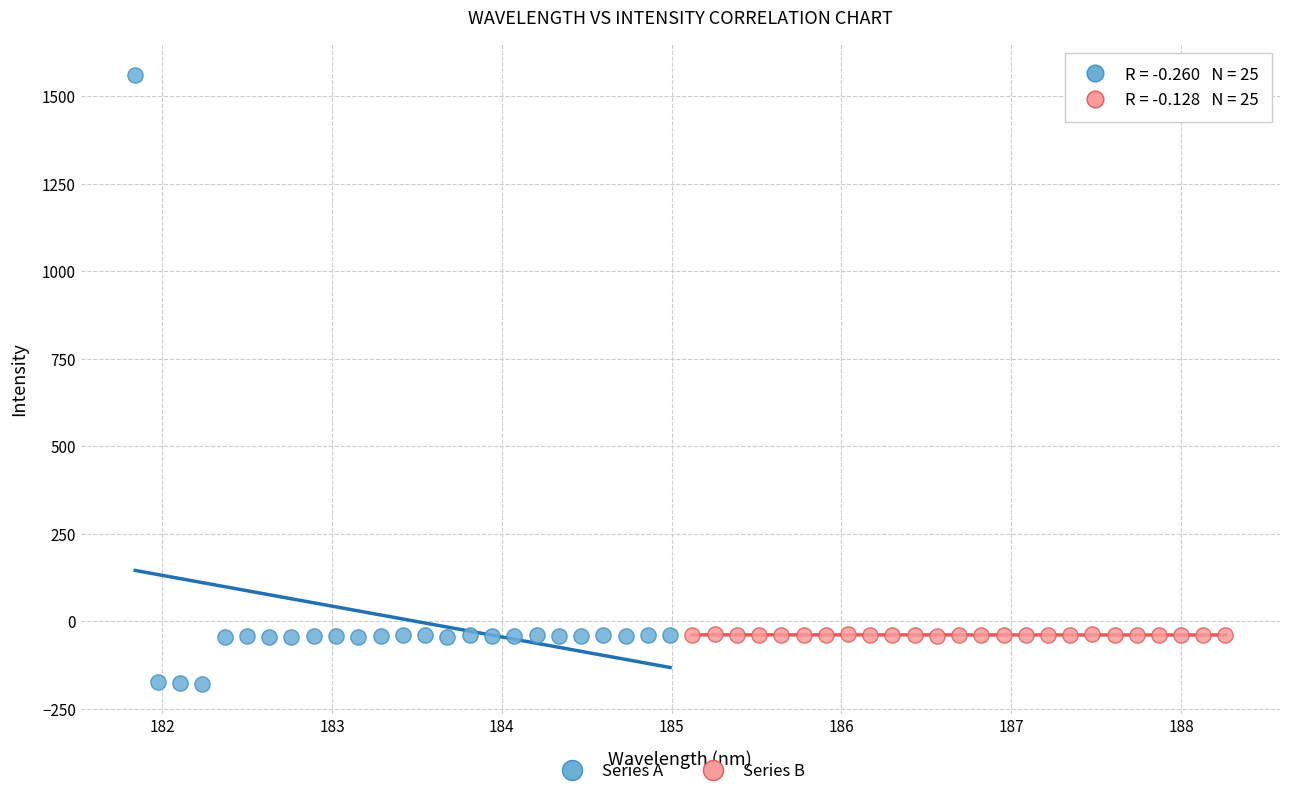

Which series has the widest spread of Y values?

Series A